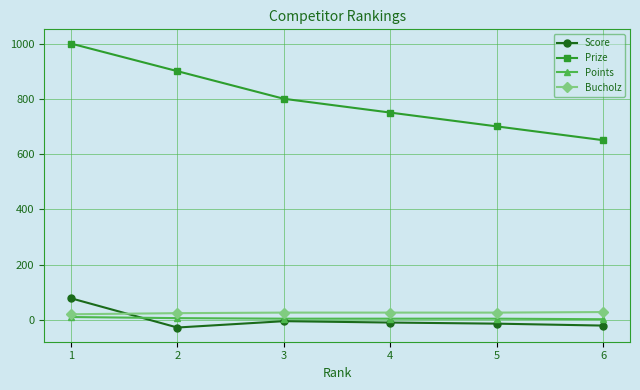

How many times do Bucholz and Score cross each other?

1